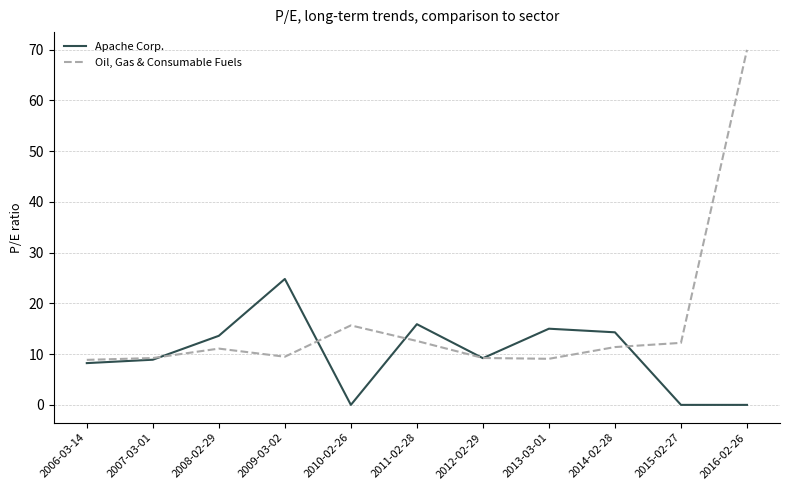

Is this an area chart (filled region under the line)?

No